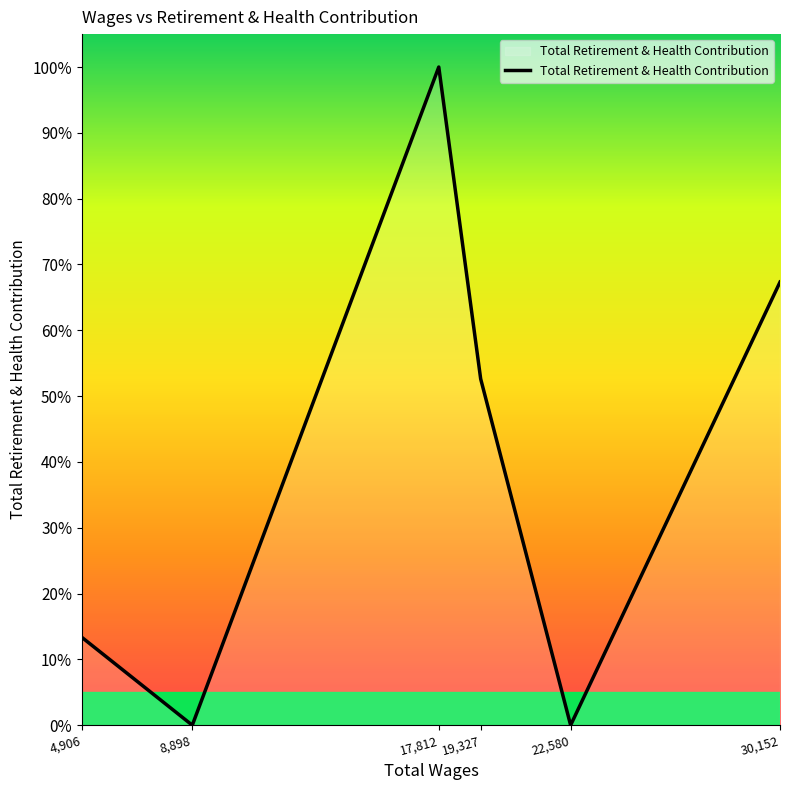

How many lines are shown in the chart?

1